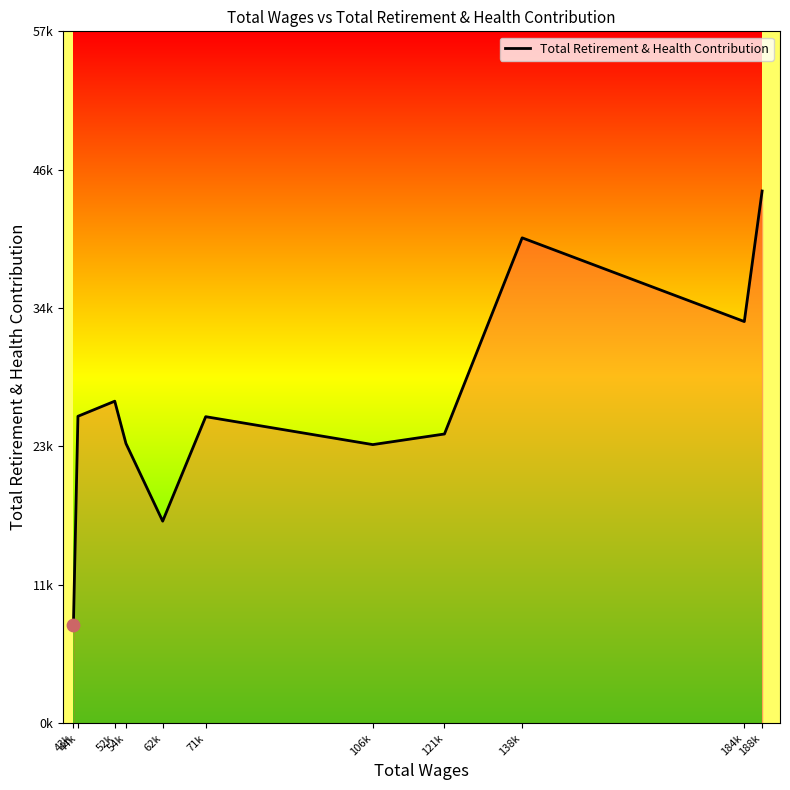

What is the change in value from 52k to 188k?

+17507